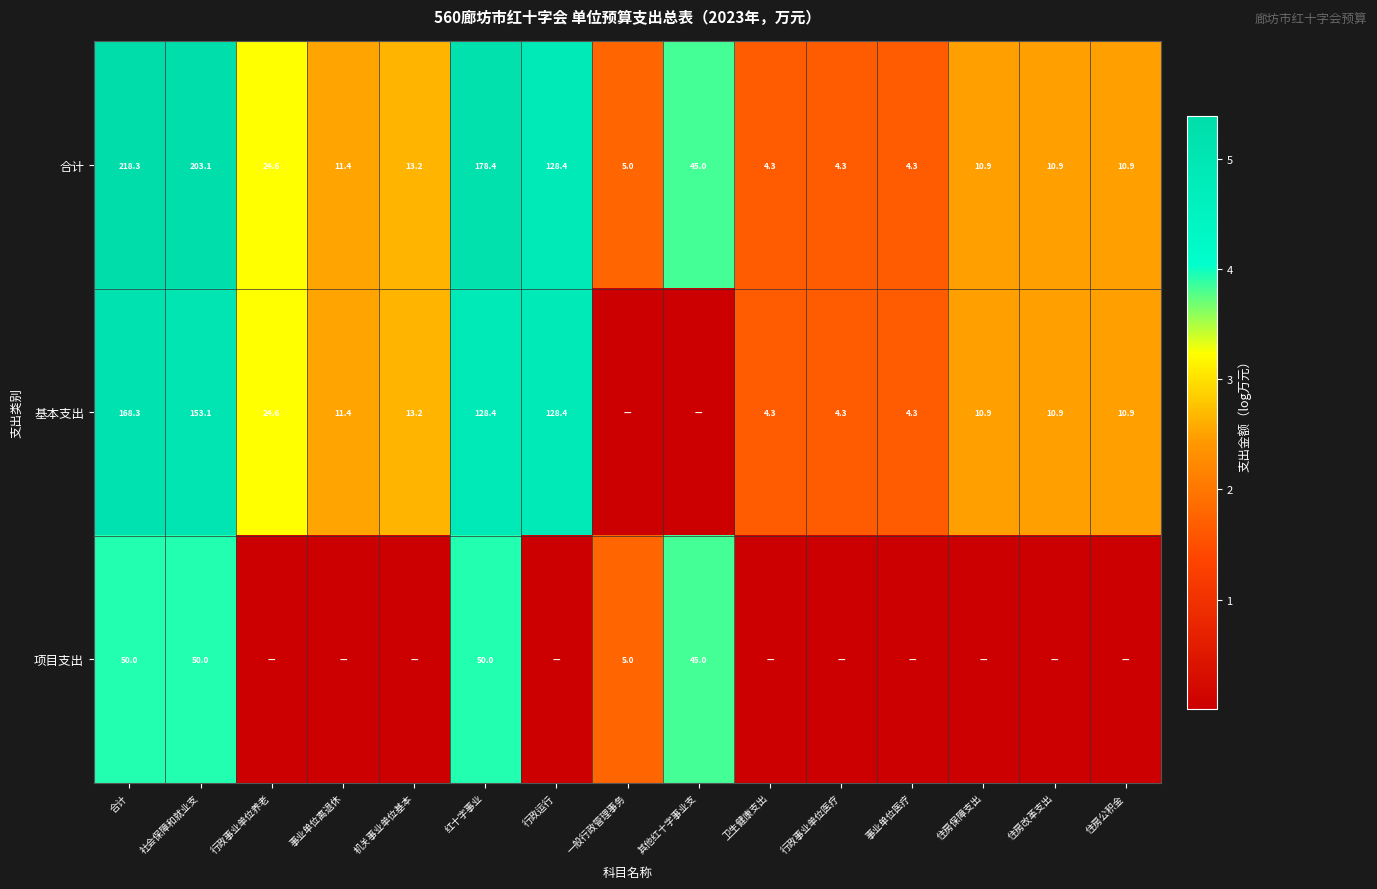

Is the value of 合计 at 其他红十字事业支 greater than the value of 基本支出 at 住房保障支出?

Yes